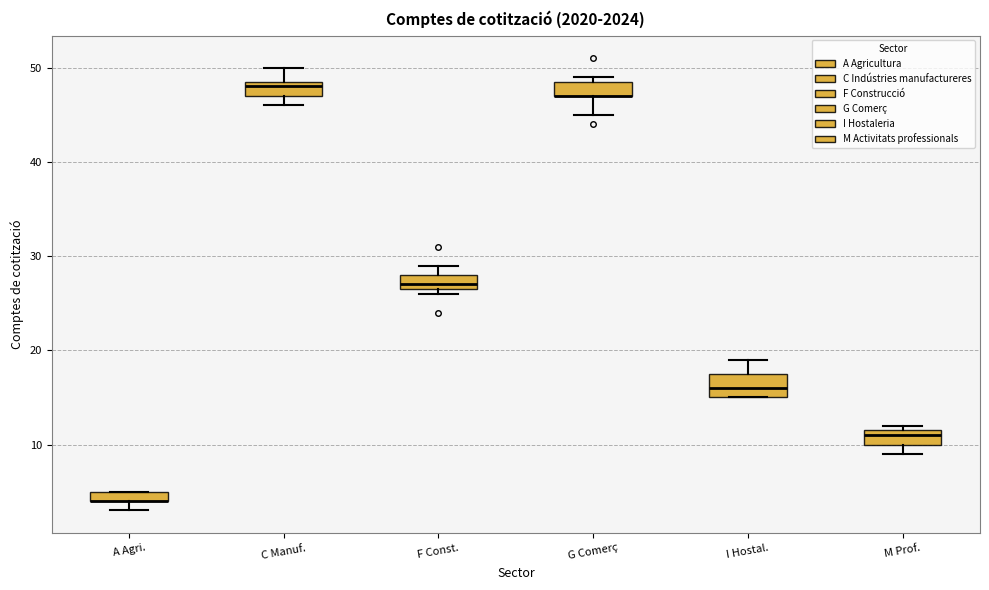

Comparing the boxes themselves (not the whiskers), which one is the tallest?

I Hostal.